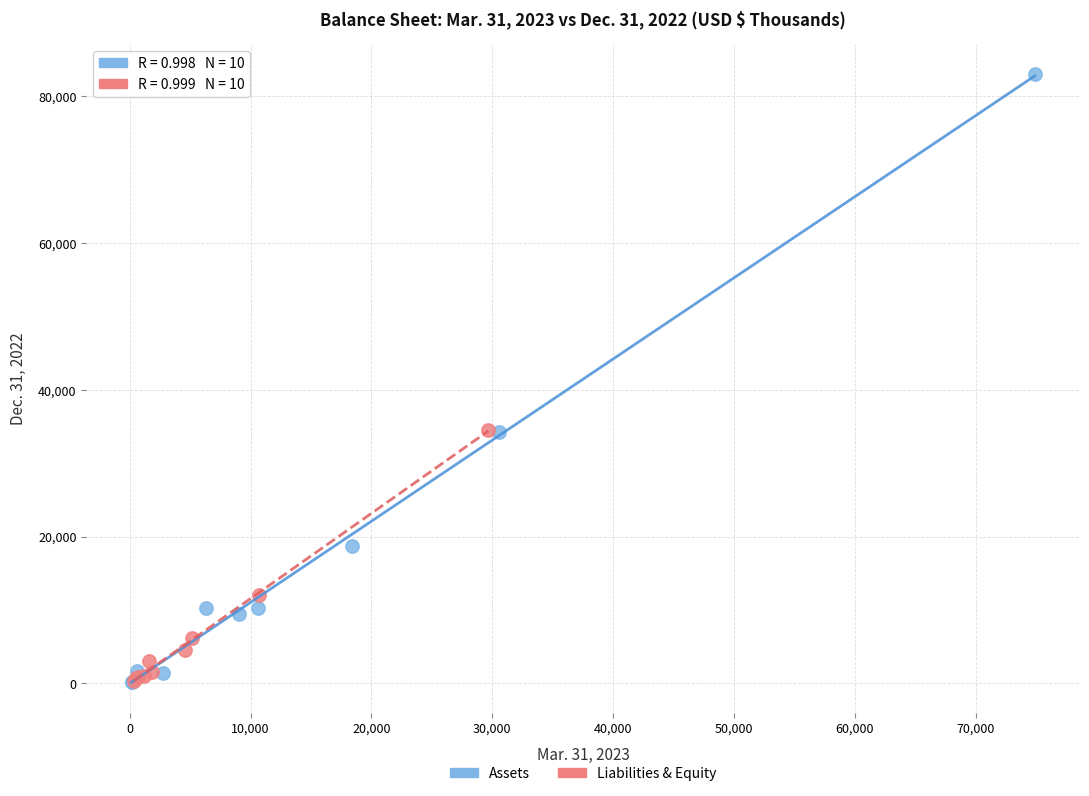

Which series has the widest spread of Y values?

Assets